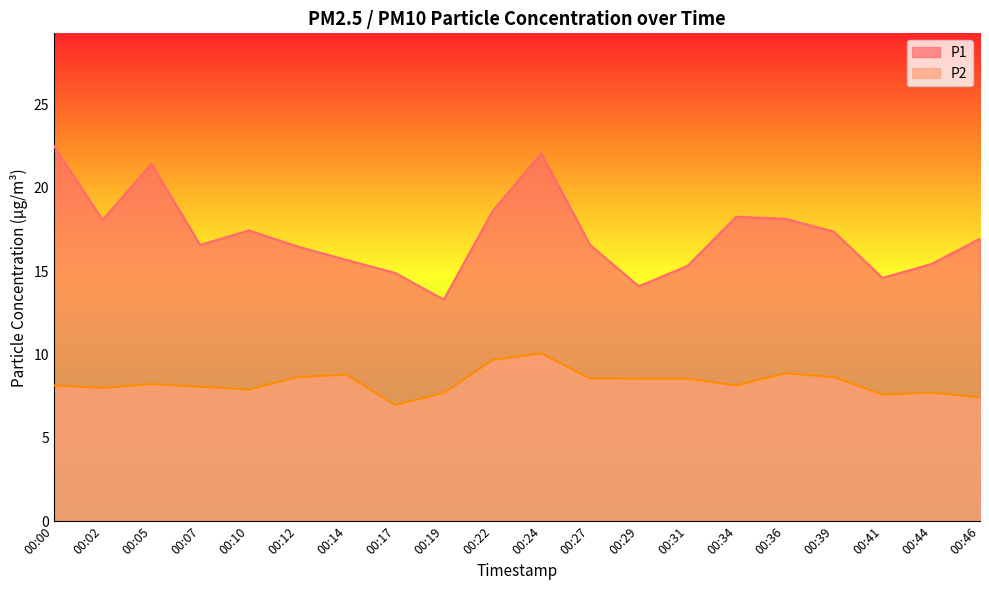

Reading left to right, extract all data points from this chart.

P1: 22.5	18.1	21.4	16.6	17.4	16.5	15.7	14.9	13.3	18.6	22.1	16.6	14.1	15.3	18.3	18.1	17.4	14.6	15.4	16.9
P2: 8.2	8.0	8.2	8.1	7.9	8.7	8.8	7.0	7.7	9.7	10.1	8.6	8.6	8.6	8.2	8.9	8.7	7.6	7.7	7.4